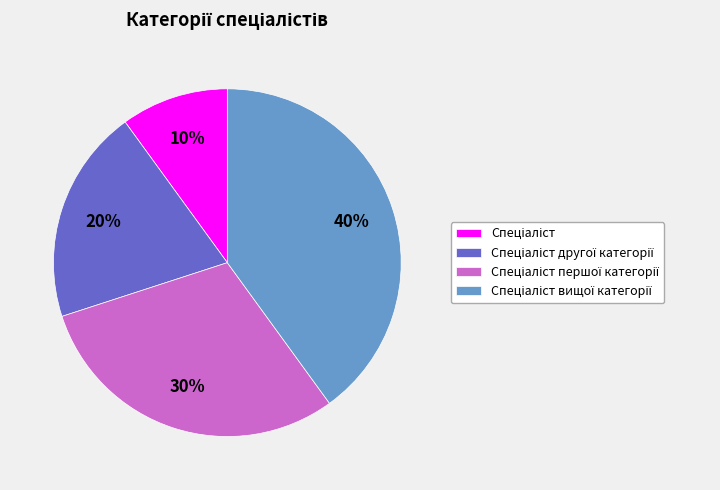

To the nearest percent, what is the average slice percentage?

25%